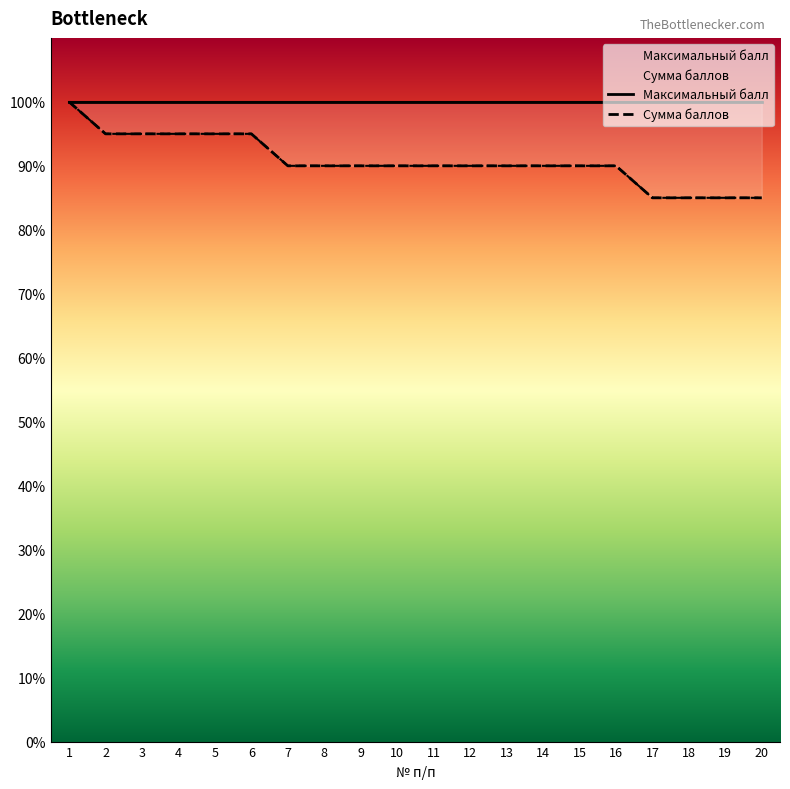

The value at 12 is 40. True or false?

False